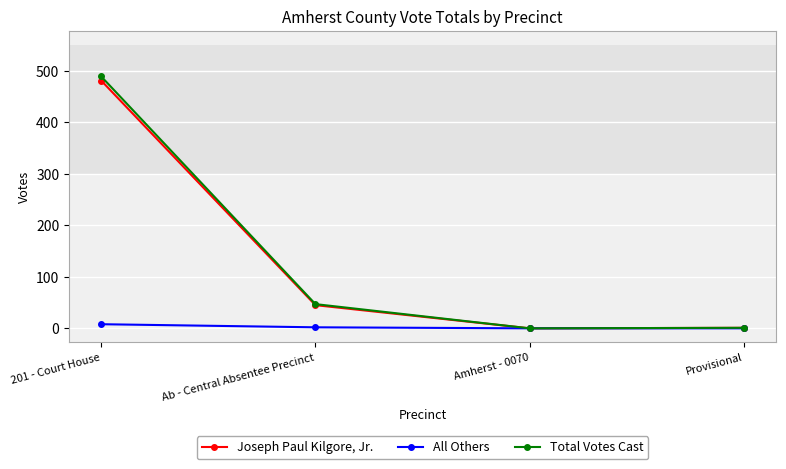

What is the highest value of the Total Votes Cast series?

489